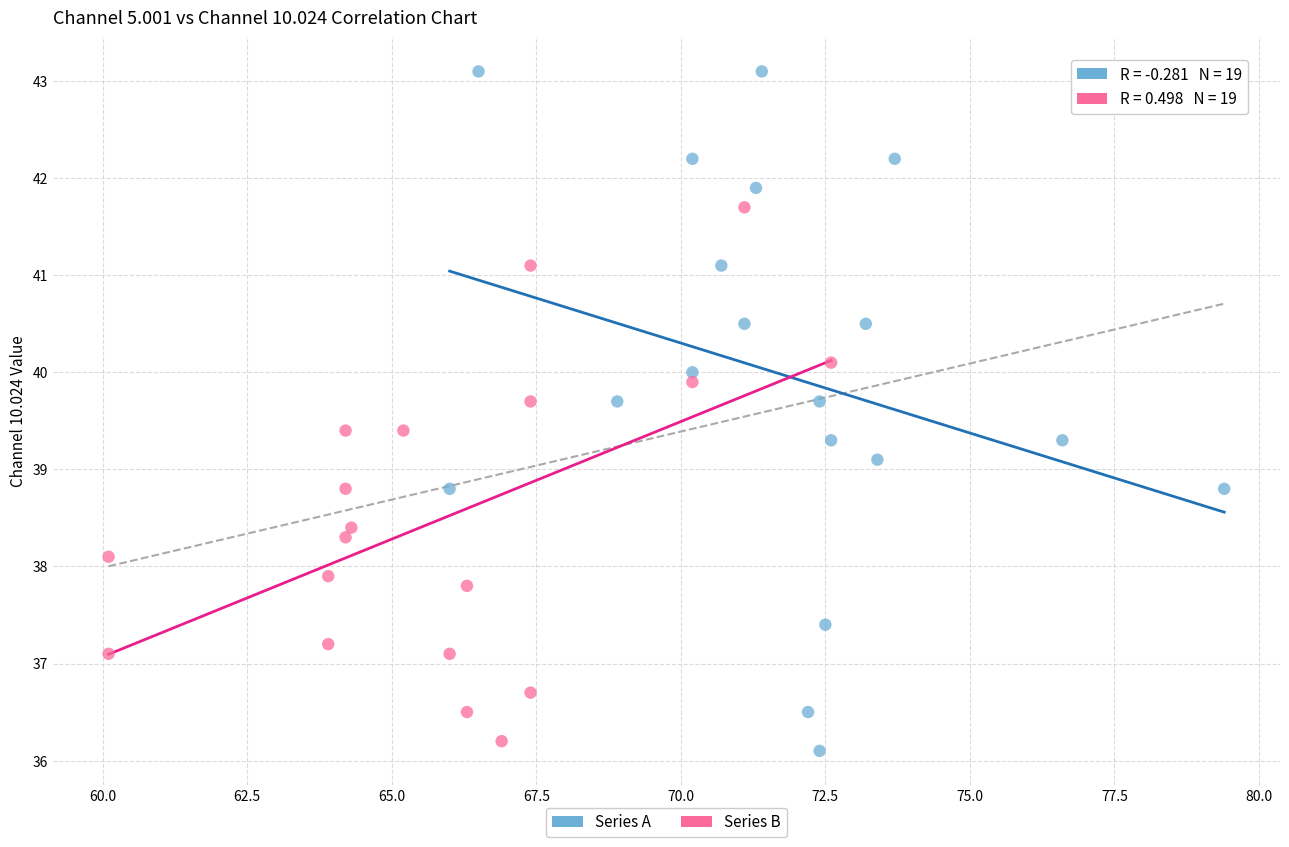

Which series contains the highest Y value?

Series A